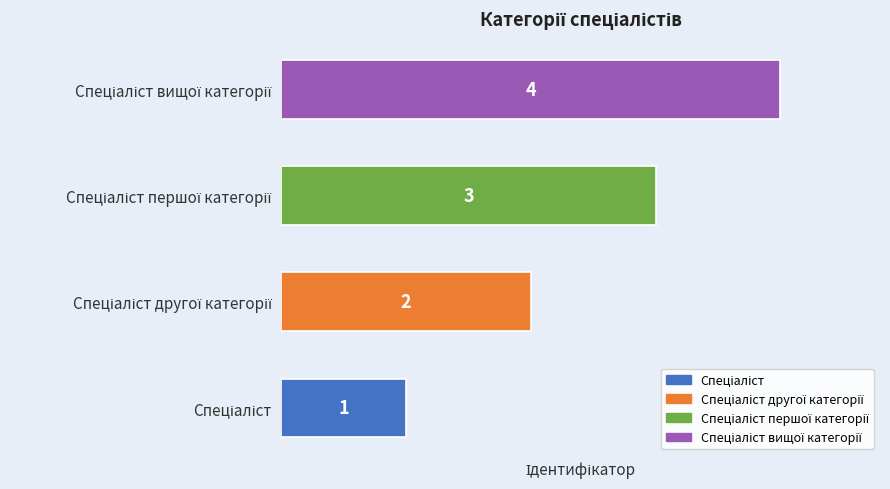

What is the sum of all values?

10